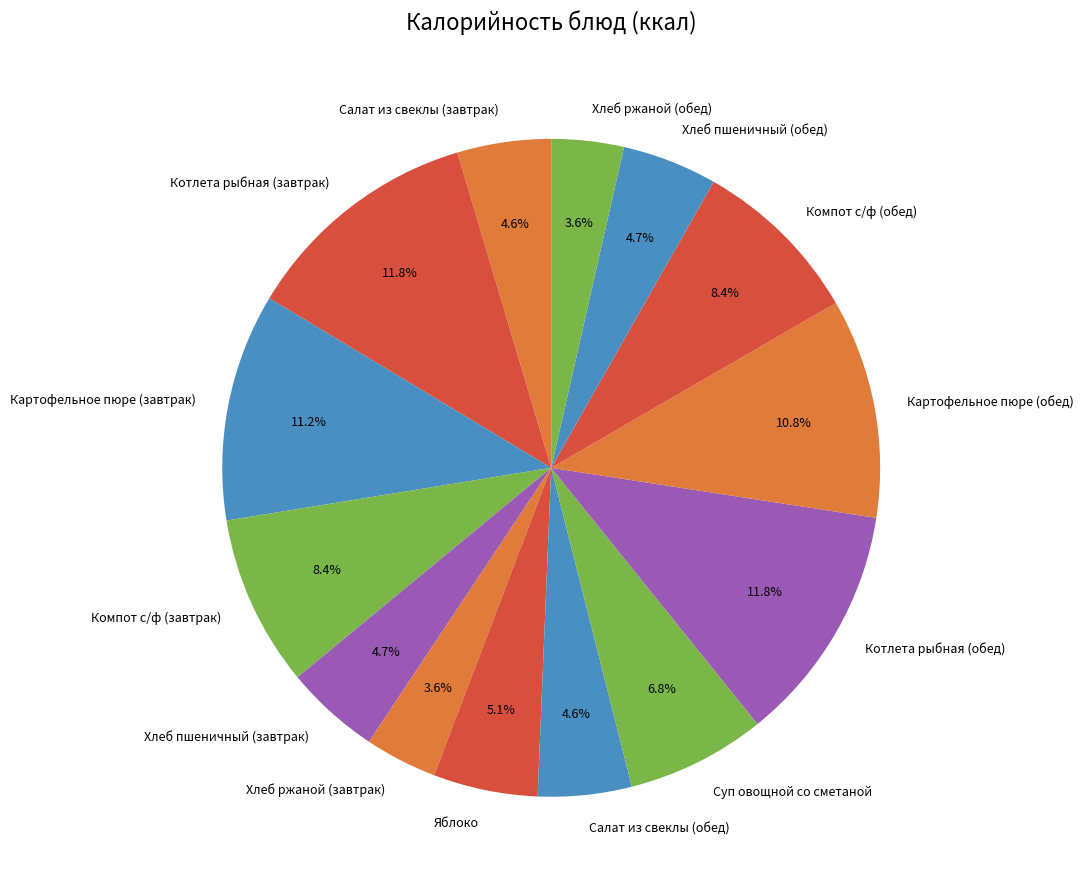

To the nearest percent, what percentage of the pie is Хлеб ржаной (обед)?

4%